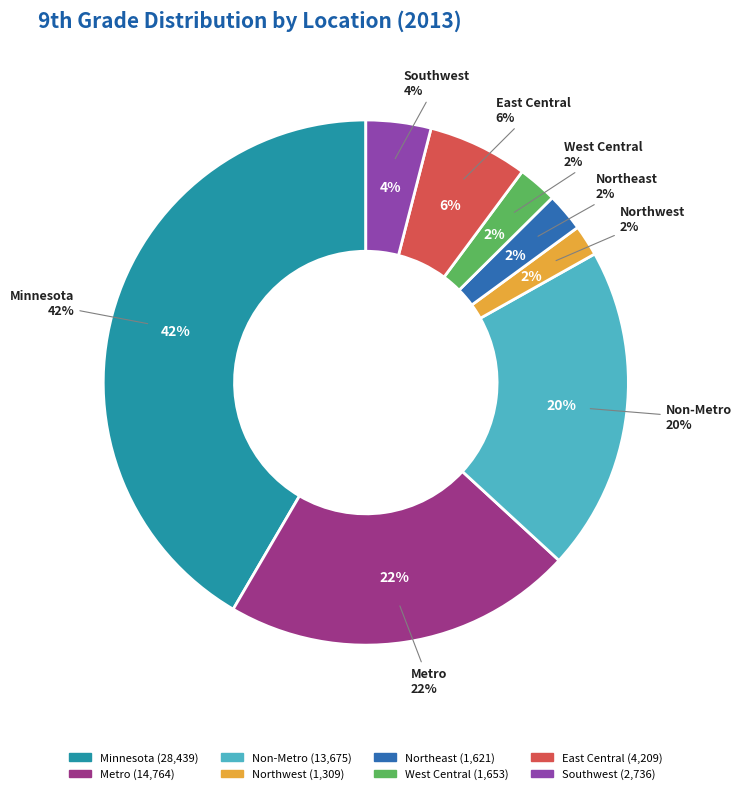

What is the change in value from West Central to East Central?

+2556